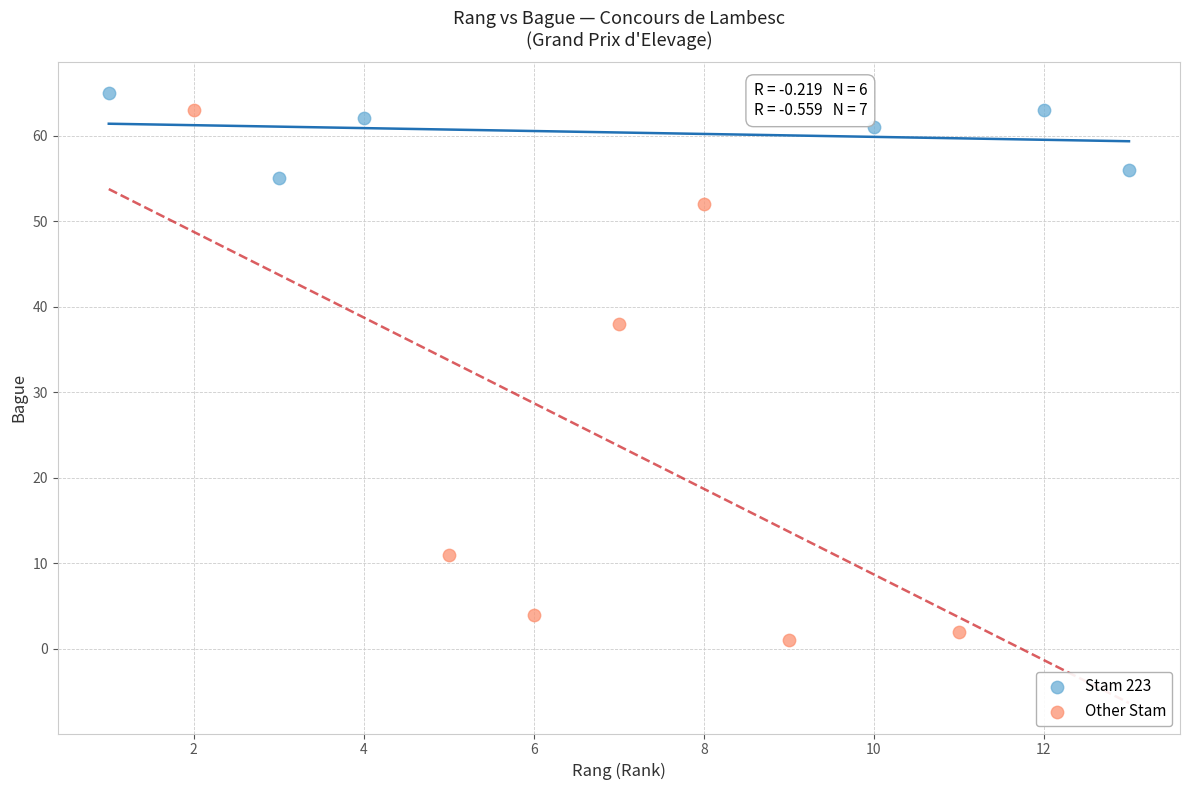

Which series has the largest Y range (max minus min)?

Other Stam